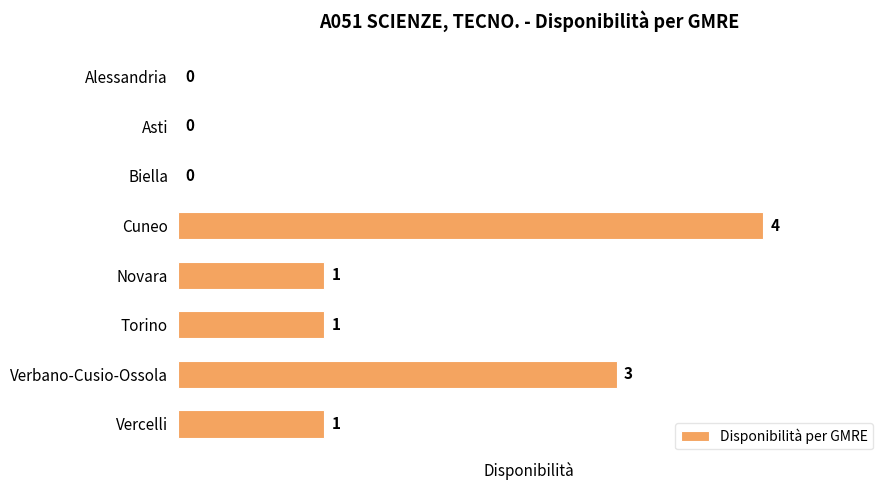

The chart shows a value of -1 at Asti. True or false?

False